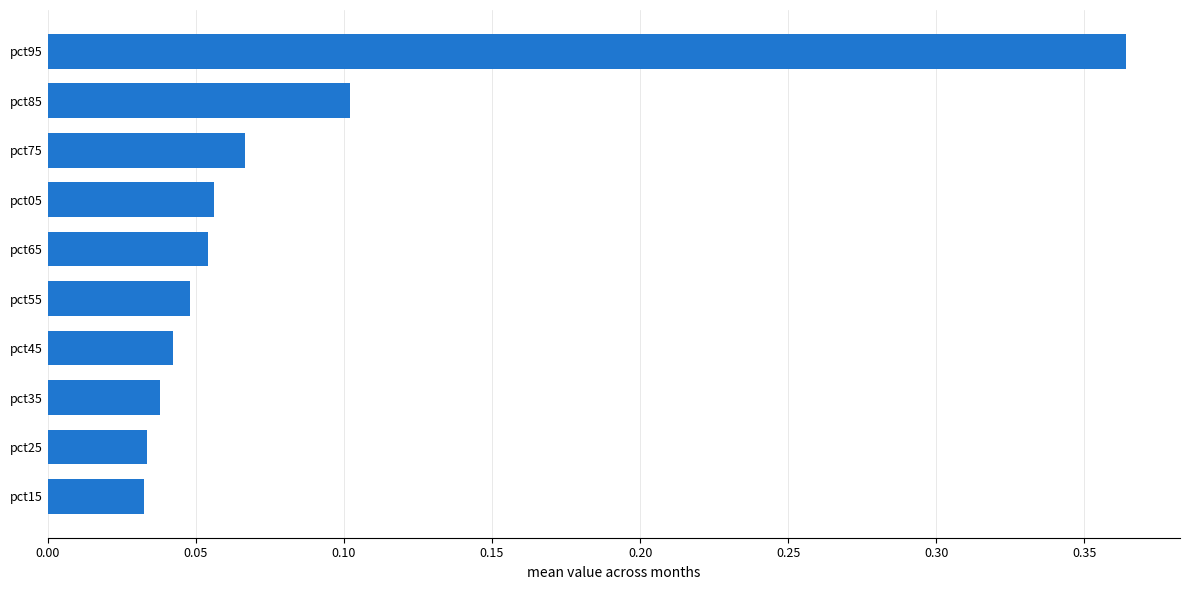

Between pct25 and pct55, which is larger?

pct55